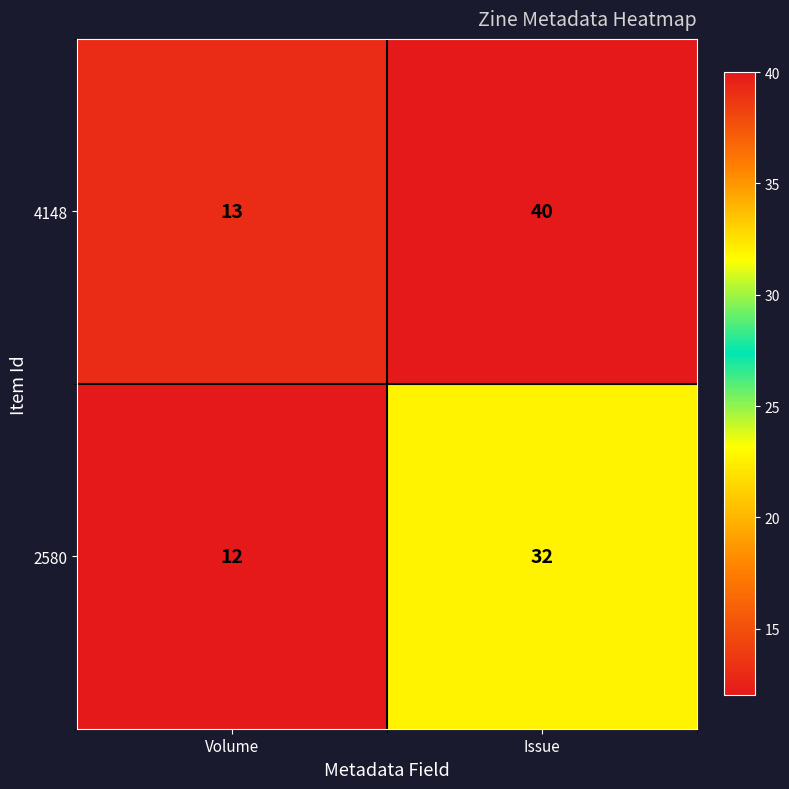

Between Volume and Issue, which series saw the biggest shift?

4148